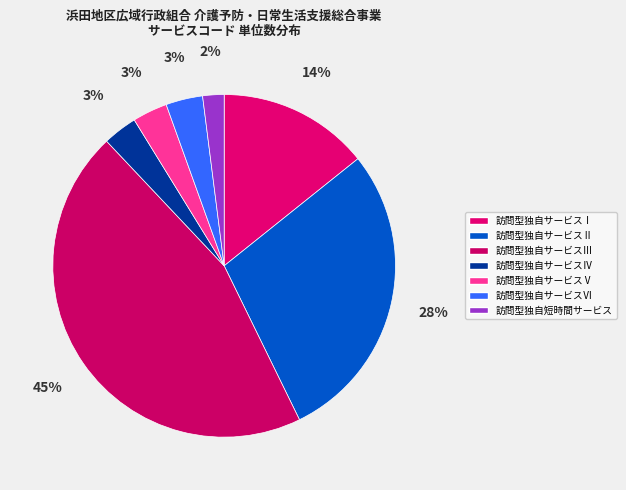

Rank the categories by value from highest to lowest.

訪問型独自サービスⅢ, 訪問型独自サービスⅡ, 訪問型独自サービスⅠ, 訪問型独自サービスⅥ, 訪問型独自サービスⅤ, 訪問型独自サービスⅣ, 訪問型独自短時間サービス